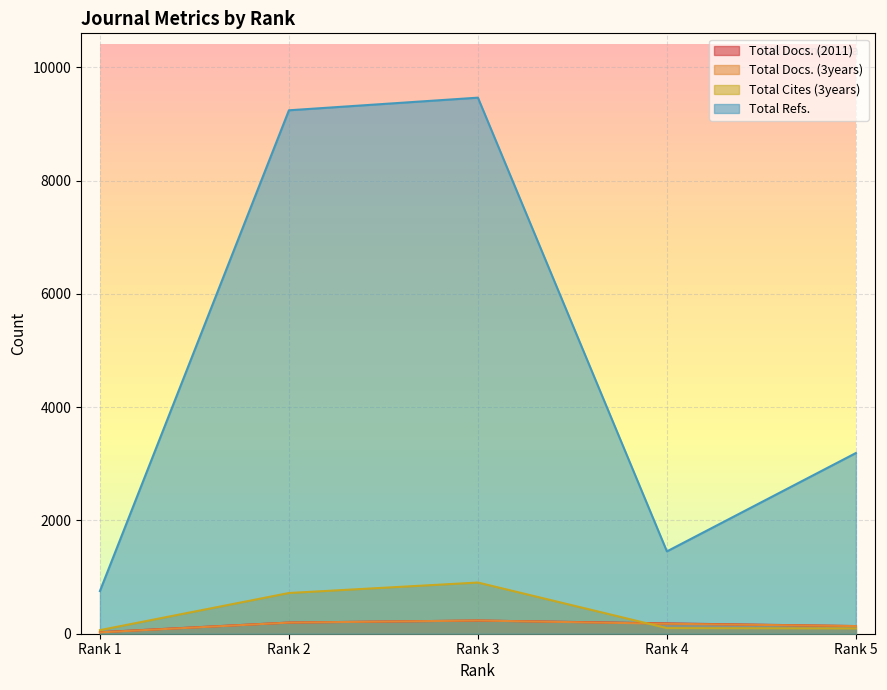

True or false: Total Refs. and Total Docs. (3years) cross at least once.

False